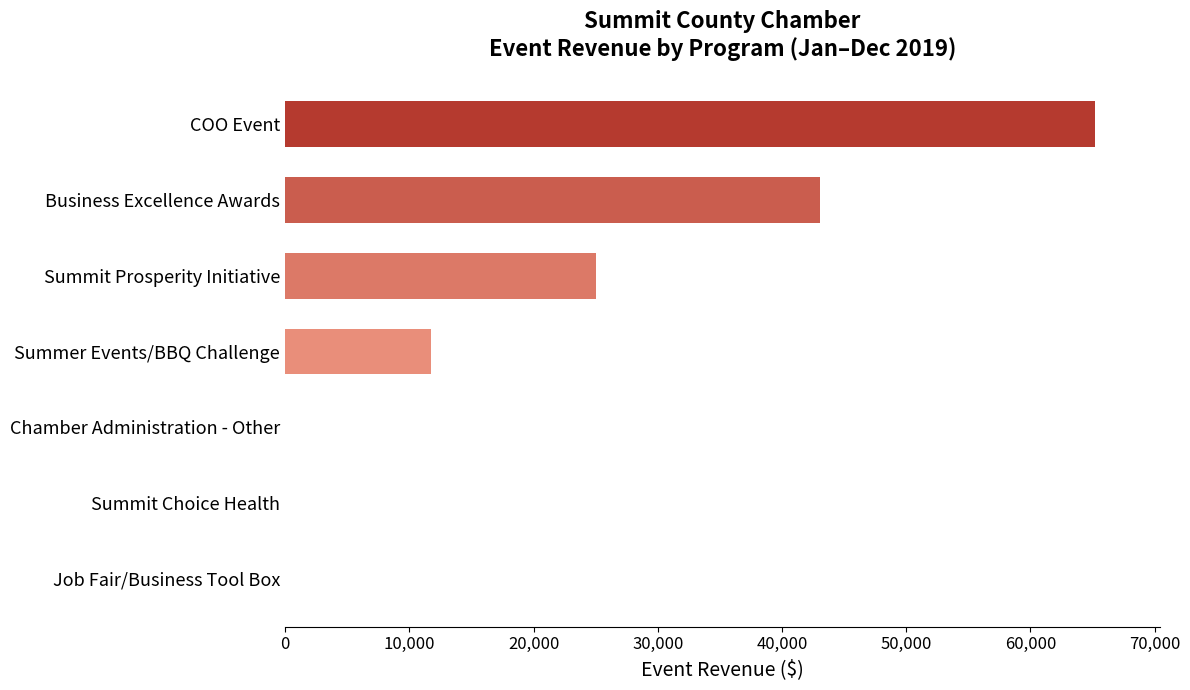

What is the maximum value shown in the chart?

65190.0